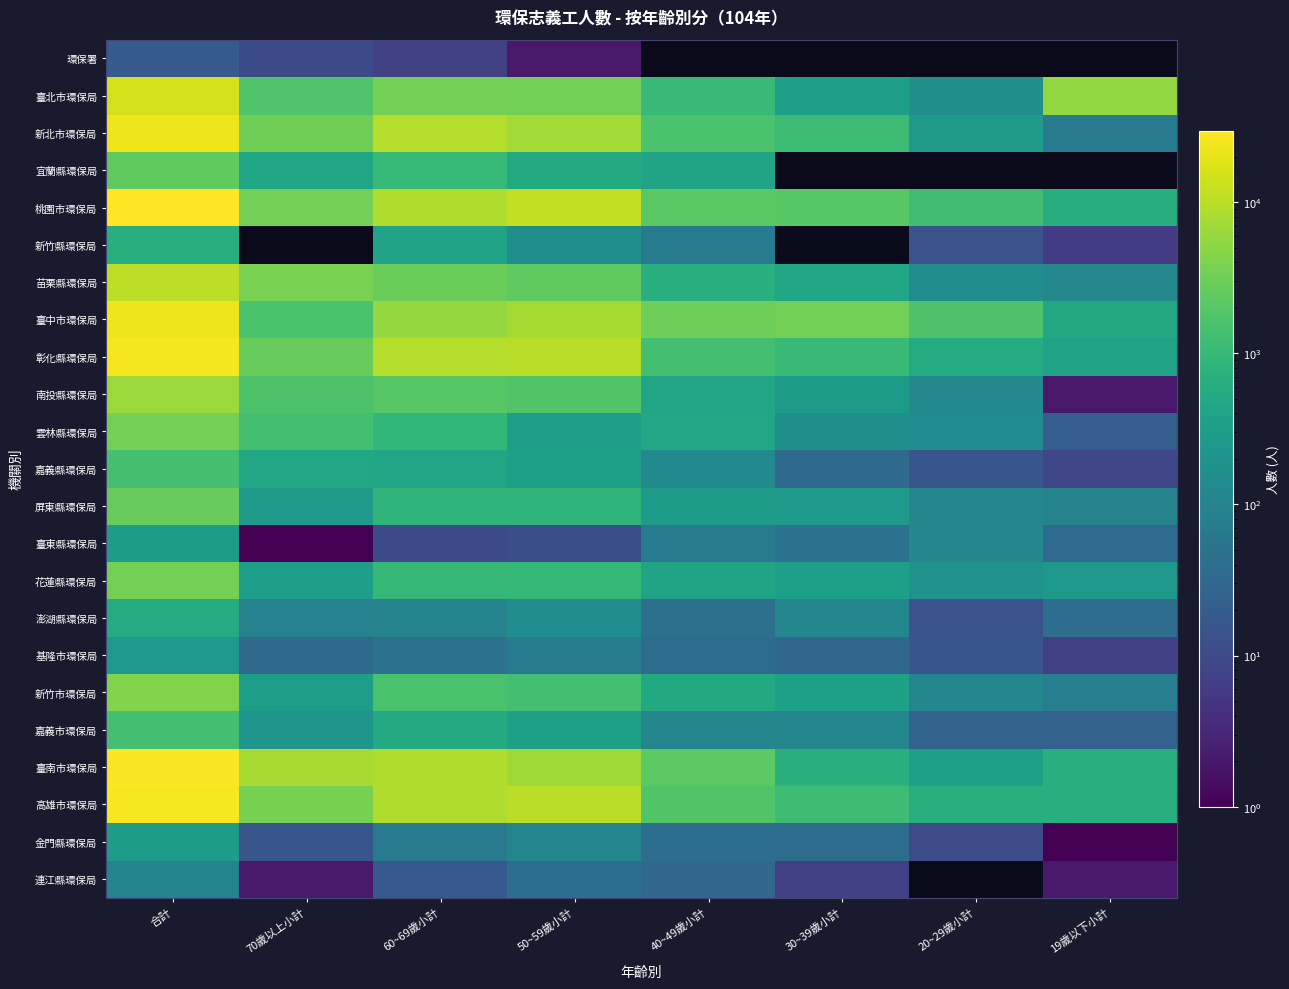

At how many categories does at least one series exceed 26593?

1